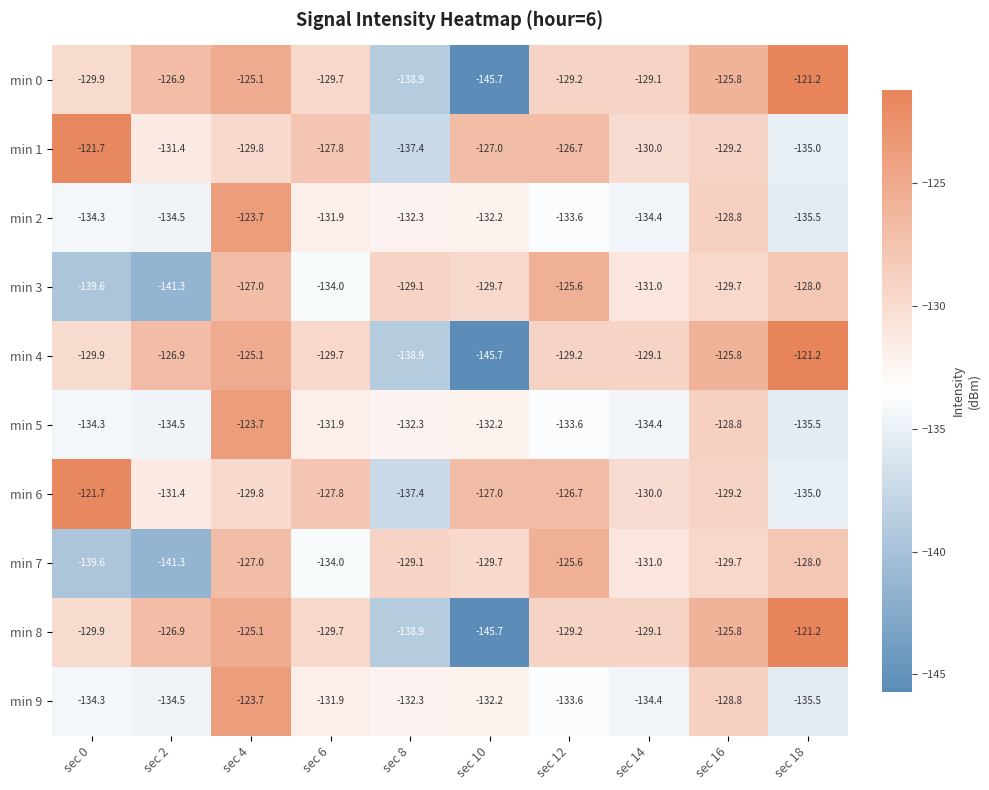

At which category is the sum across all series the highest?

sec 4